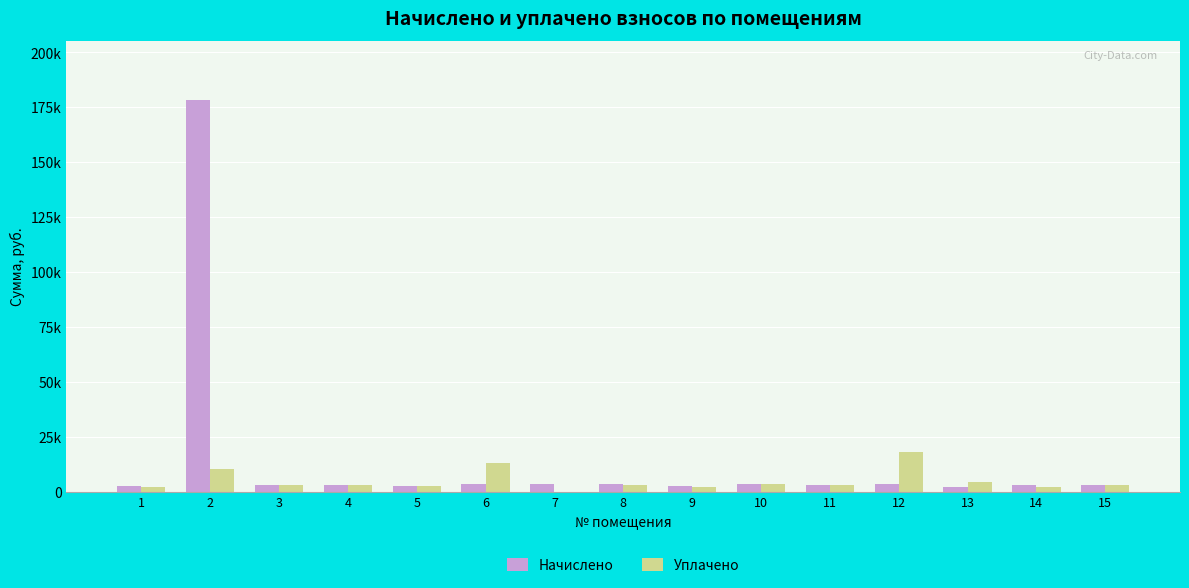

What is the difference between the Уплачено values at 15 and 2?

6985.0